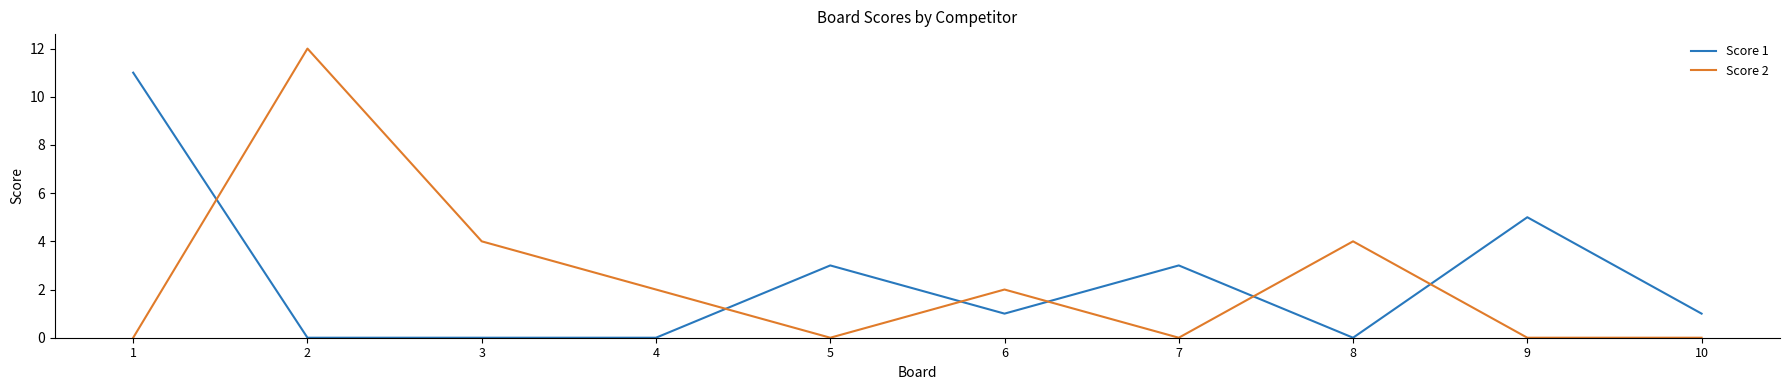

Does the chart display data point markers on the line(s)?

No